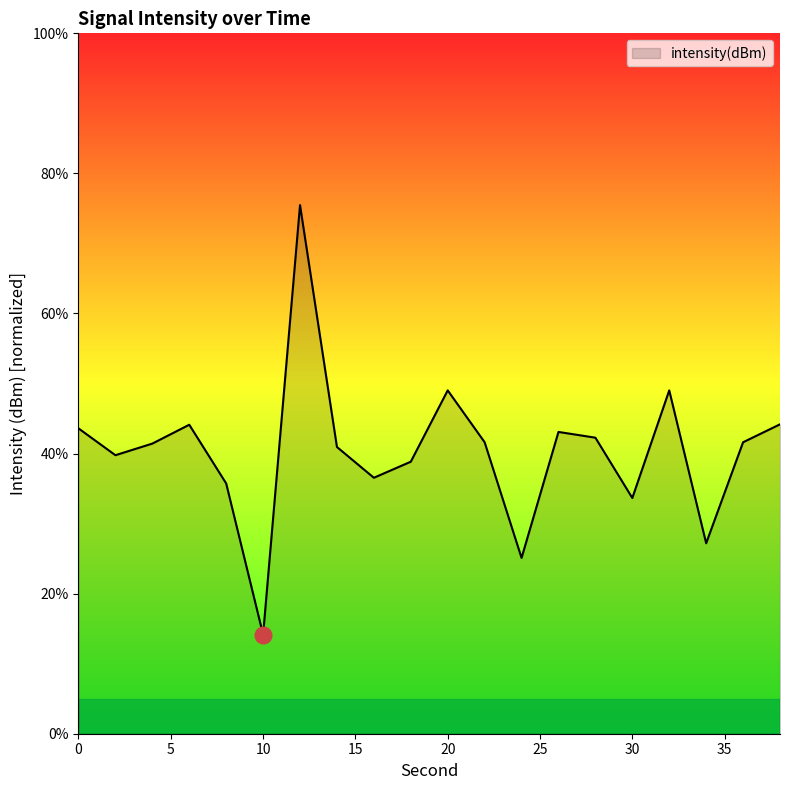

What is the difference between the maximum and minimum values?

61.3